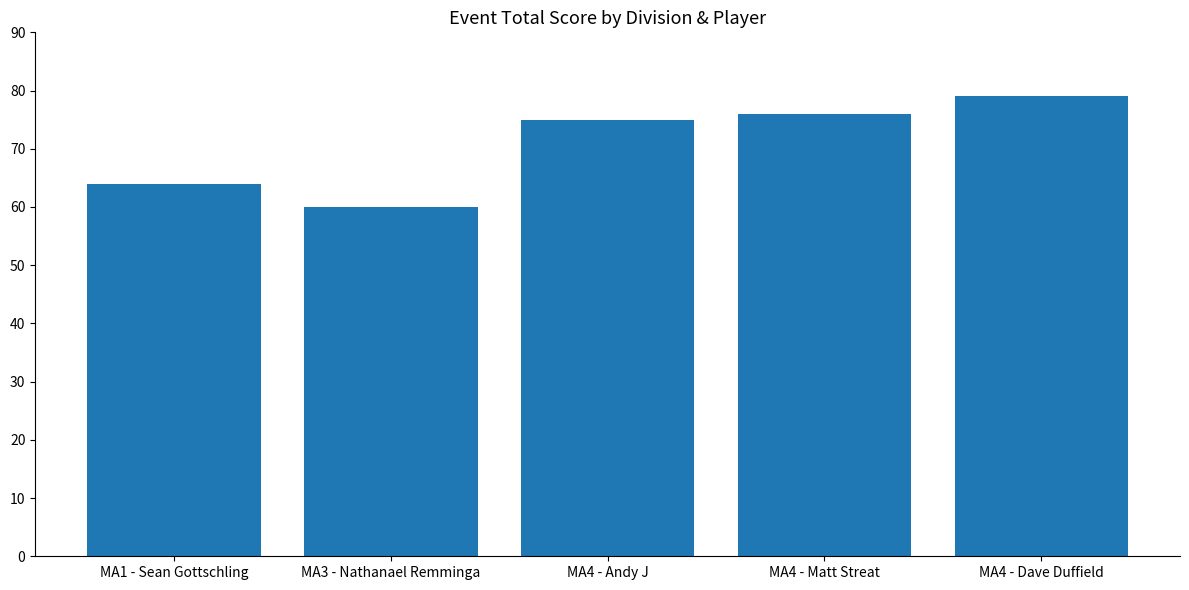

The value at MA1 - Sean Gottschling is 64. True or false?

True